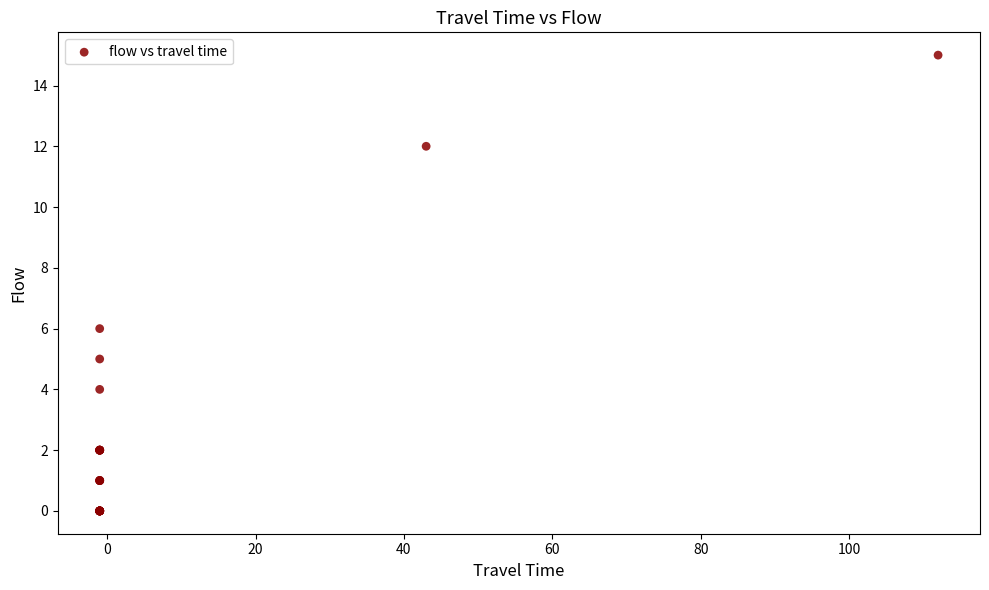

What Y value in the scatter plot is closest to 7?

6